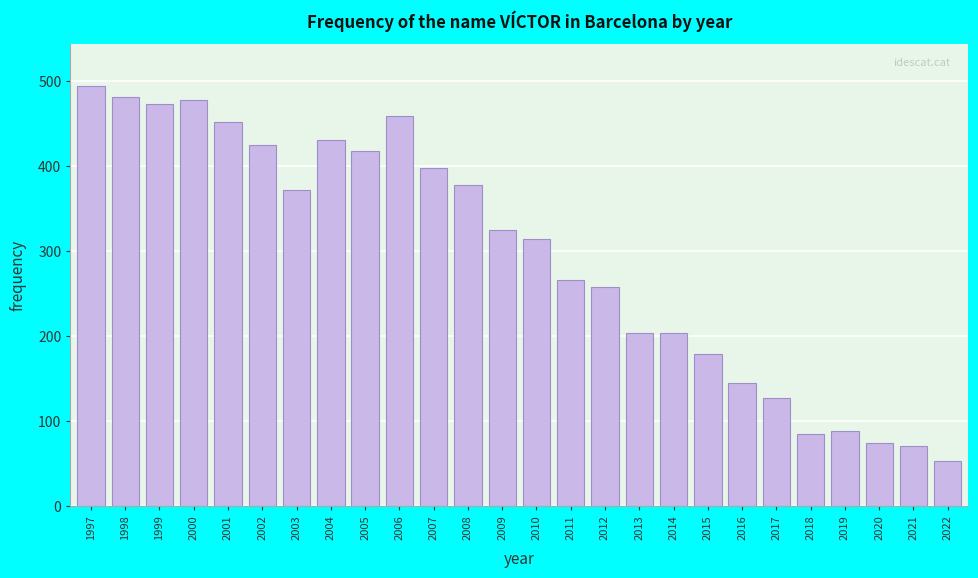

Reading left to right, transcribe all the data shown in this chart.

494	481	473	478	452	425	372	431	417	459	397	378	325	314	266	258	203	203	179	145	127	85	88	74	71	53